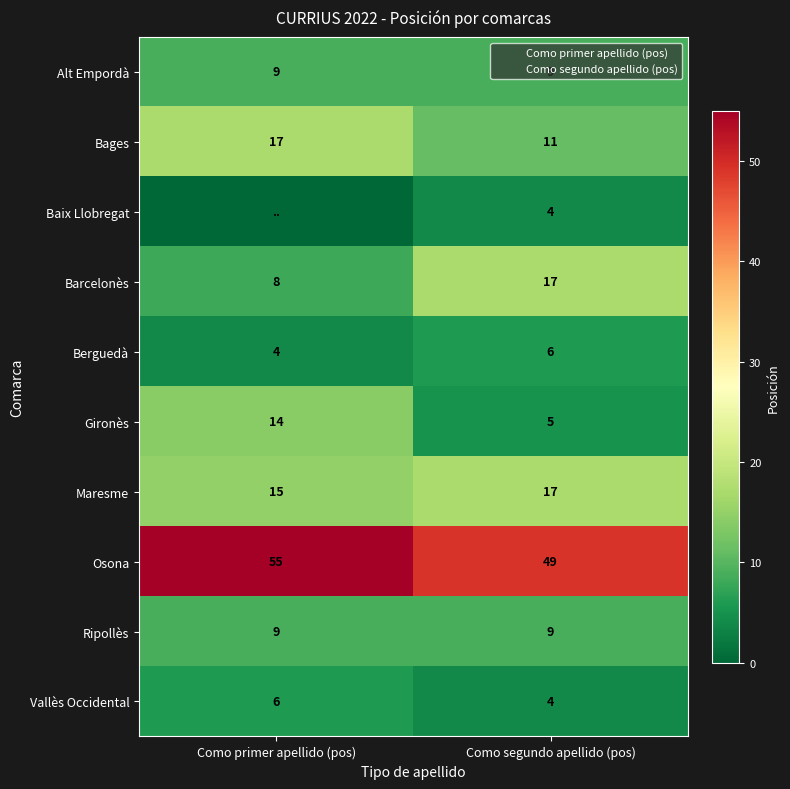

How many categories are shown in the chart?

2